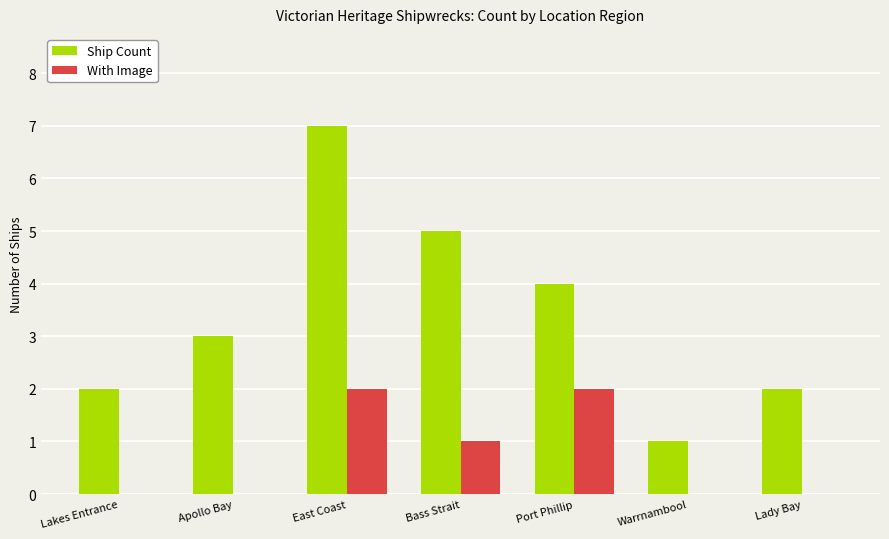

Which series has the widest spread of values?

Ship Count